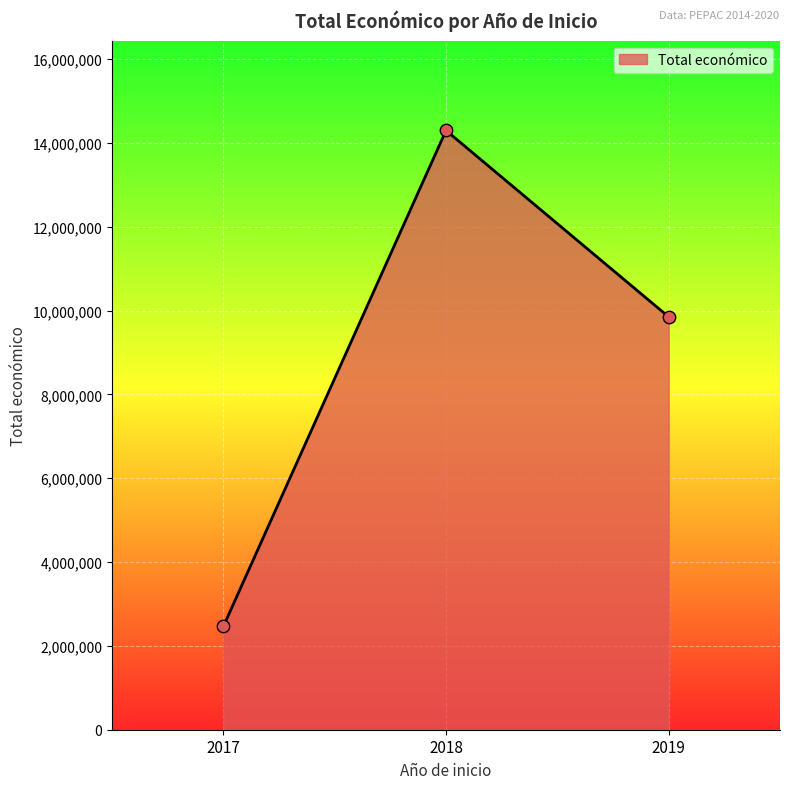

Between 2017 and 2018, which is larger?

2018